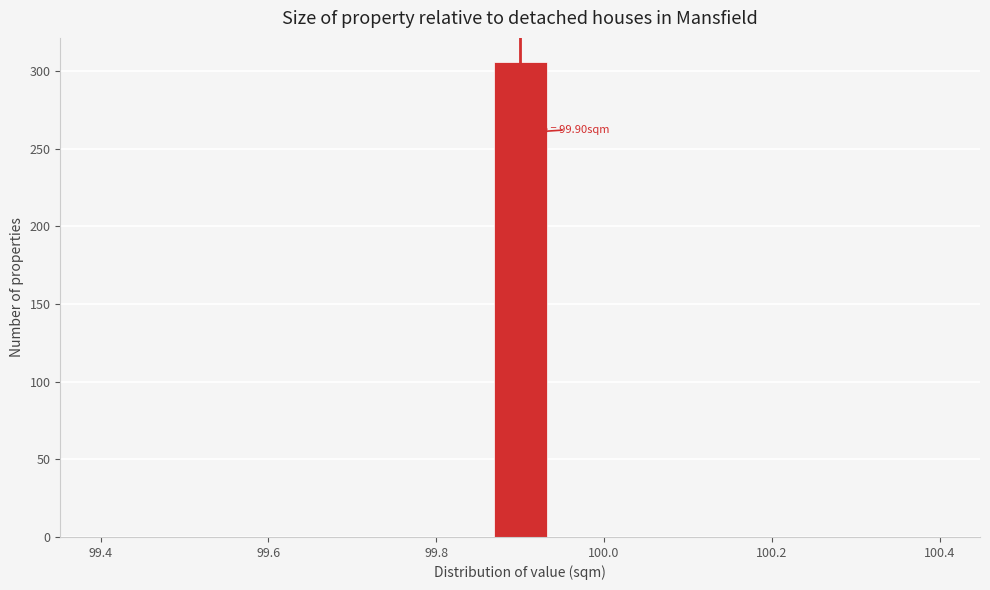

Read against the x-axis, roughly where is the centre of the tallest bar?

99.90